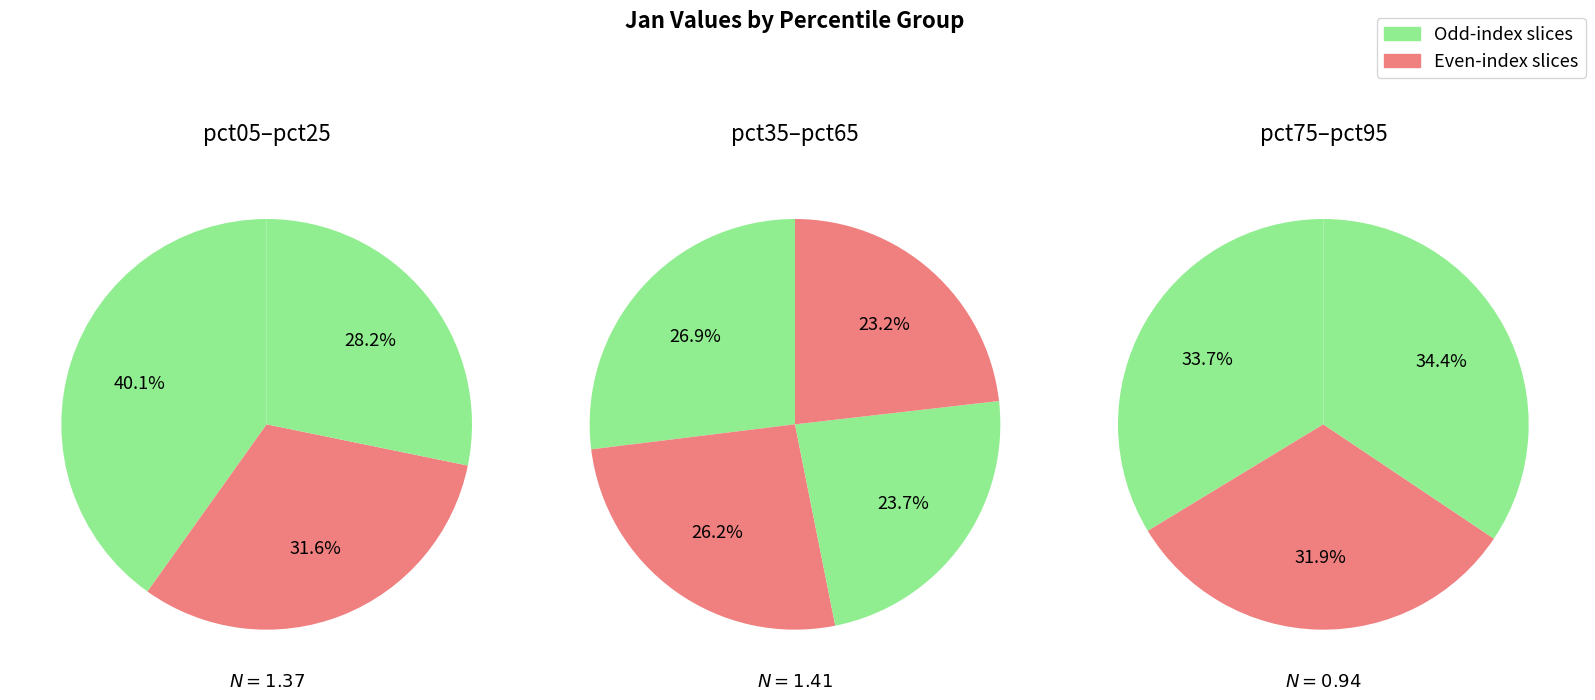

How many slices are in this pie chart?

10